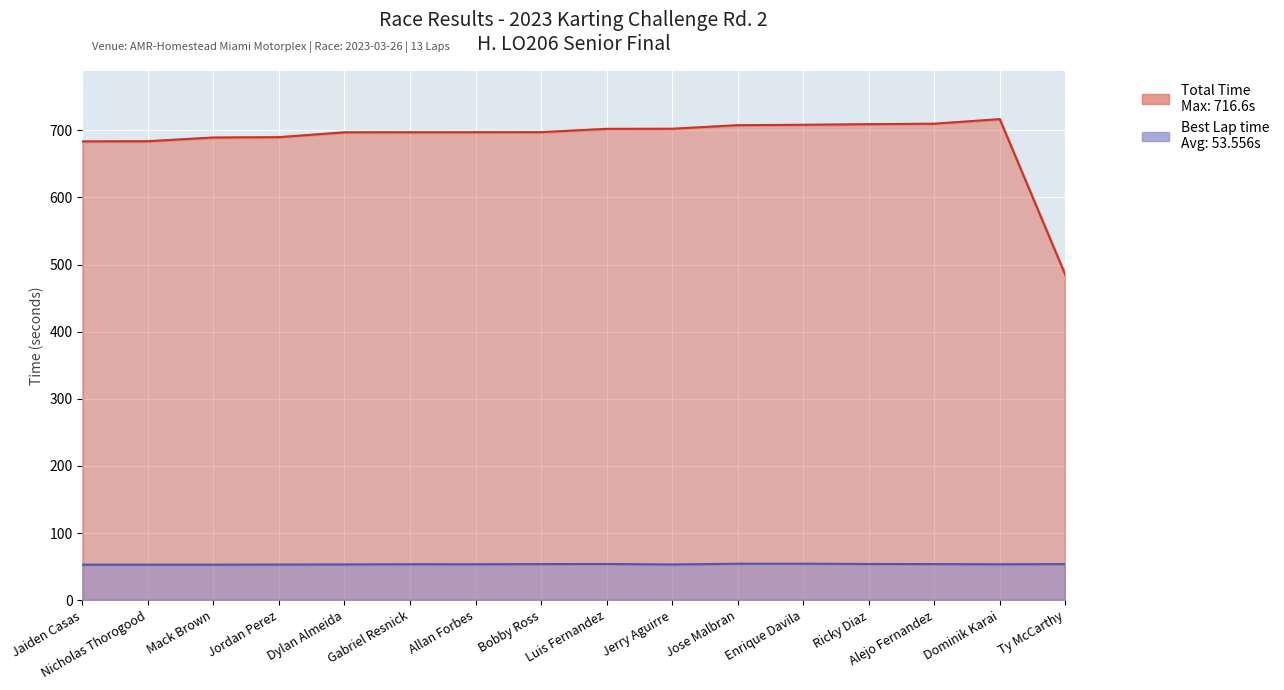

True or false: Best Lap time and Total Time intersect in this chart.

False